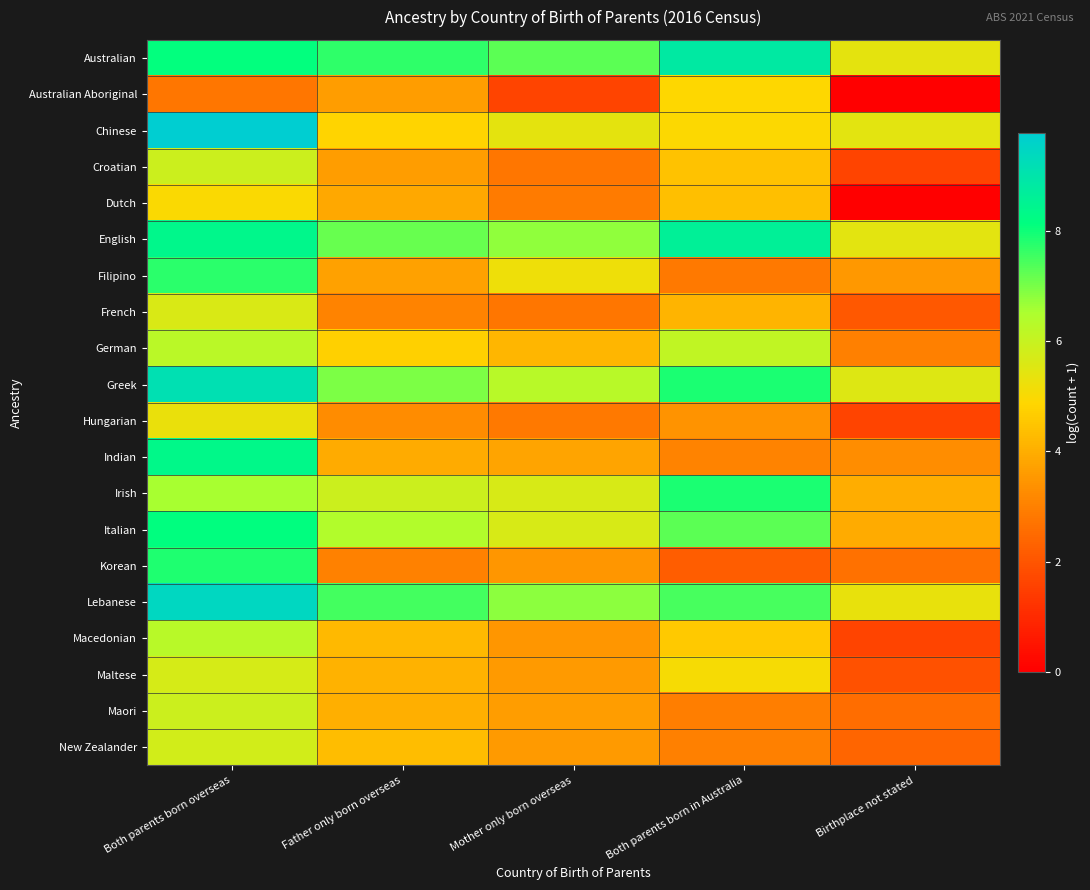

Between Both parents born overseas and Mother only born overseas, which series saw the biggest shift?

Indian